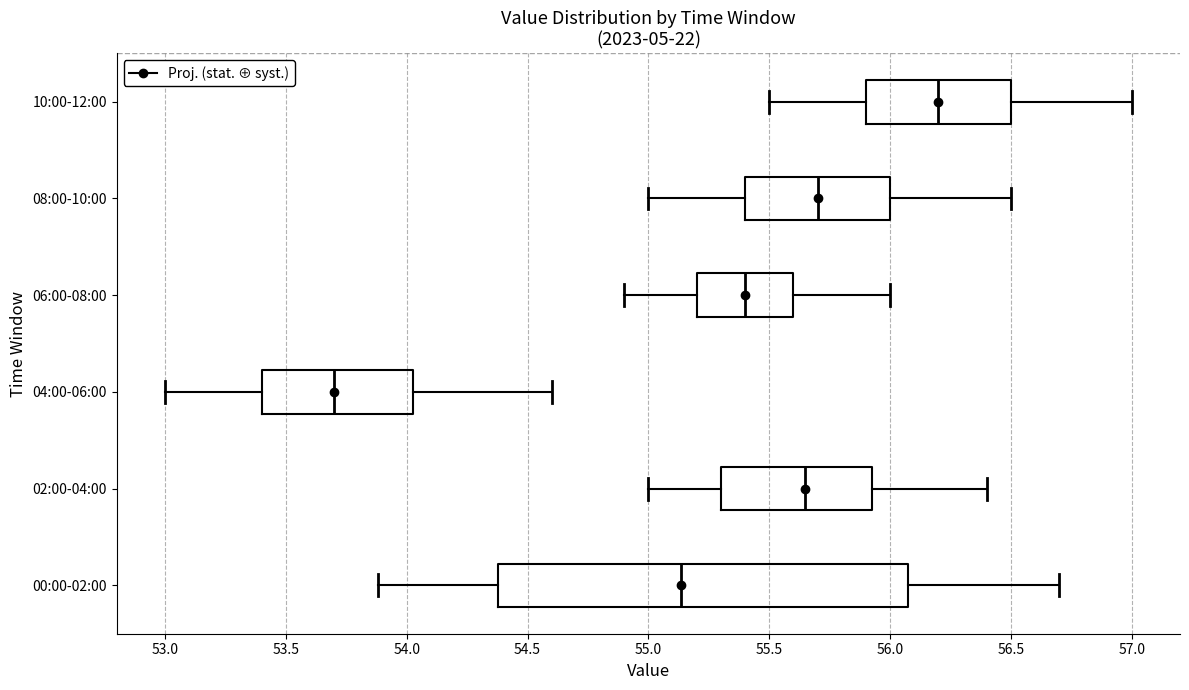

Where is the left edge of the box for 06:00-08:00 on the x-axis? The values are not printed on the chart, so give them approximately, as read against the axis.

55.20